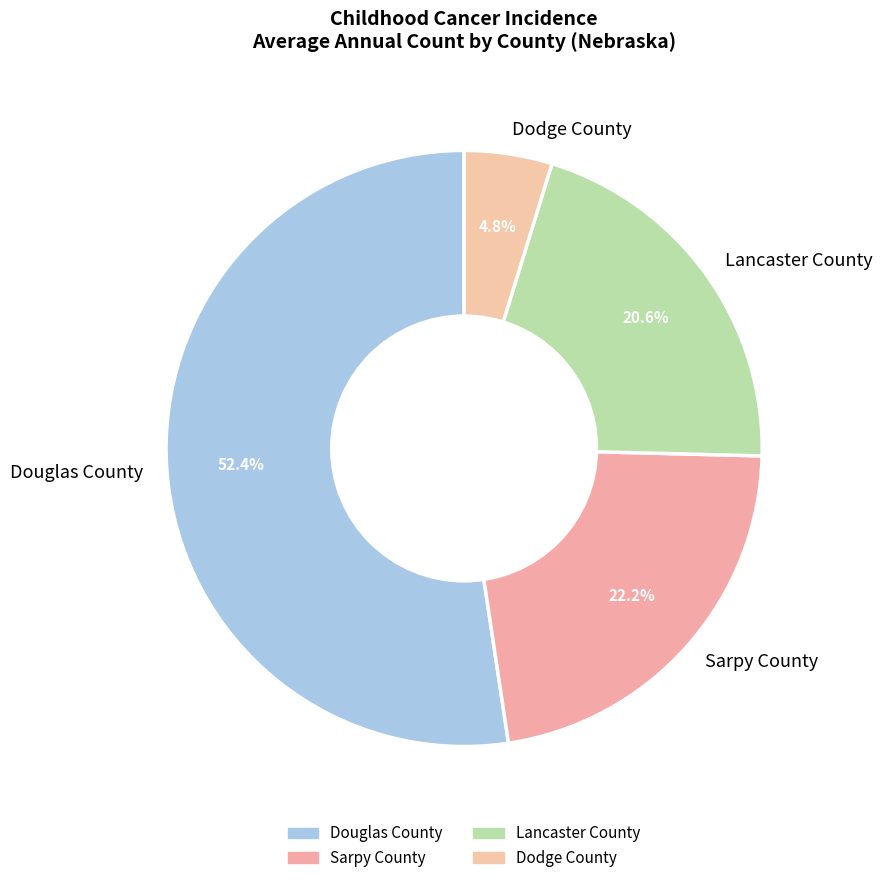

Rank the categories by value from lowest to highest.

Dodge County, Lancaster County, Sarpy County, Douglas County